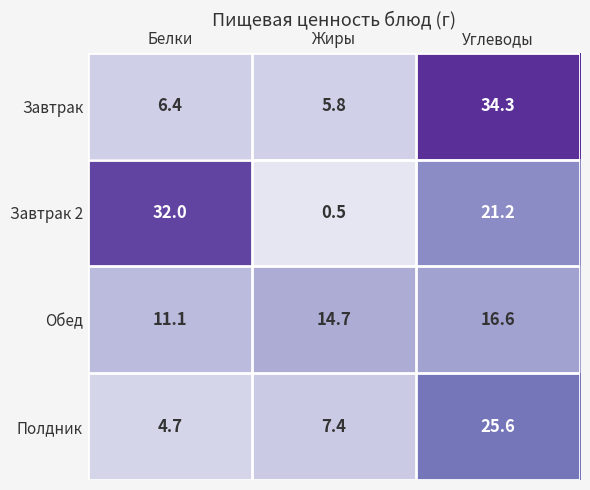

Rank the series at Жиры from highest to lowest value.

Обед, Полдник, Завтрак, Завтрак 2